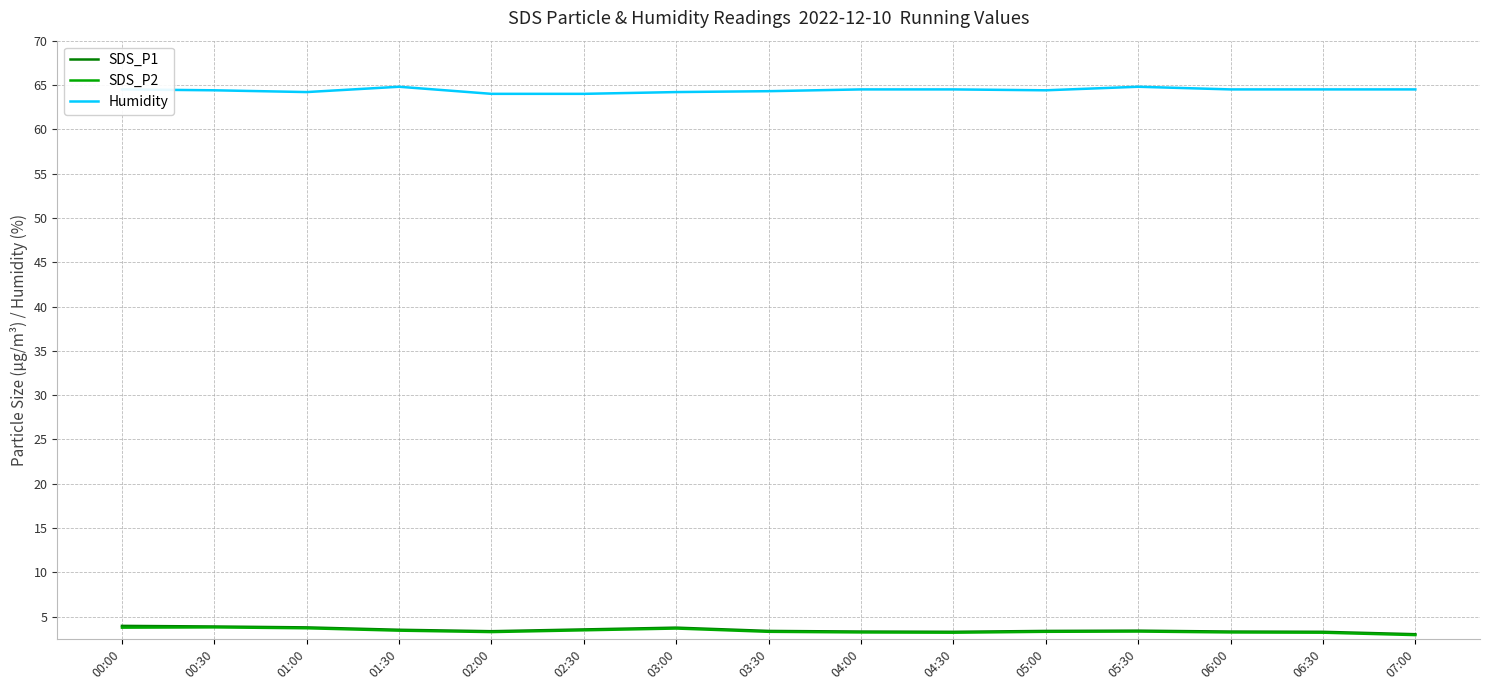

What is the highest value of the SDS_P2 series?

3.8